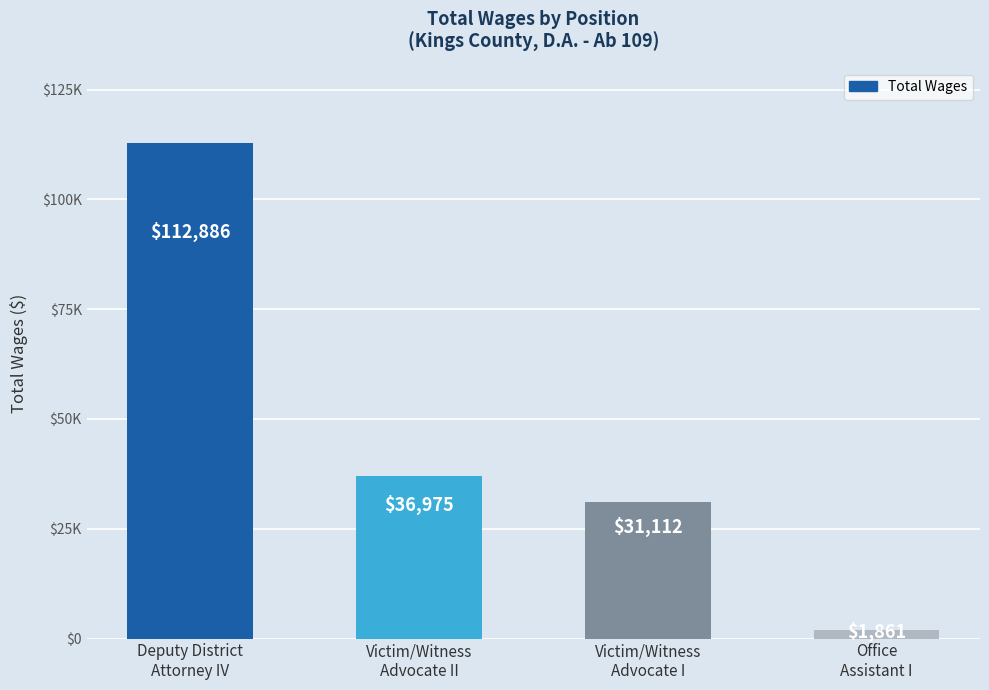

At which category does the chart reach its minimum across all series?

Office
Assistant I